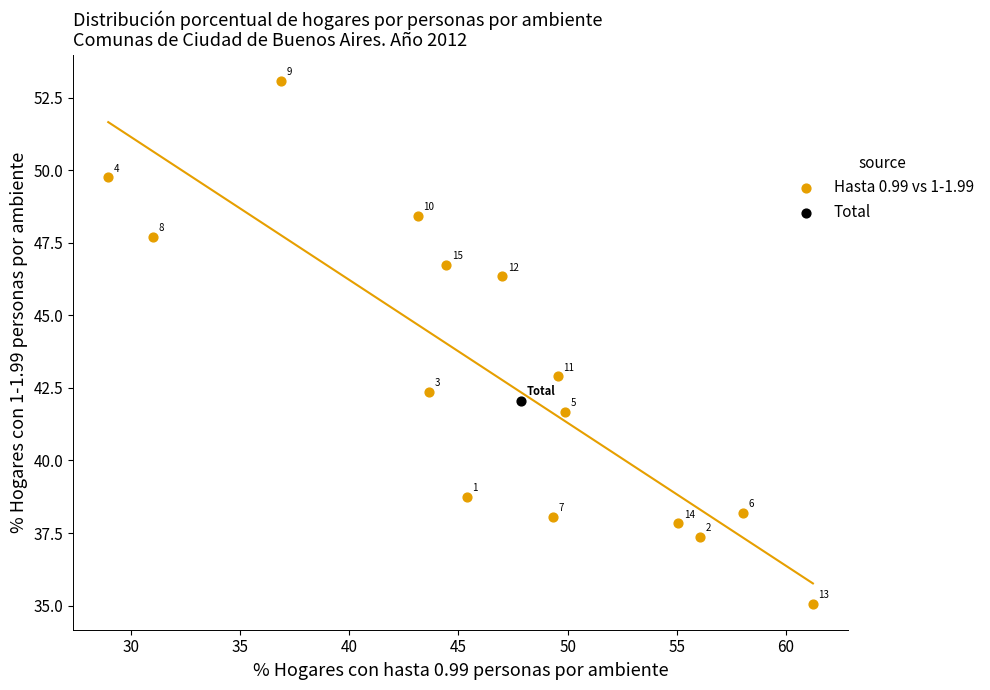

What are all the series names shown in the legend?

Hasta 0.99 vs 1-1.99, Total